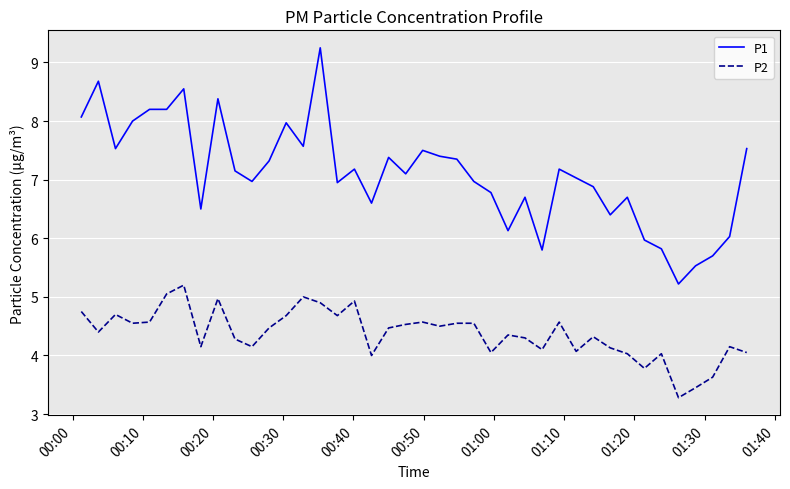

What is the difference between the maximum and minimum values in the P1 series?

4.0